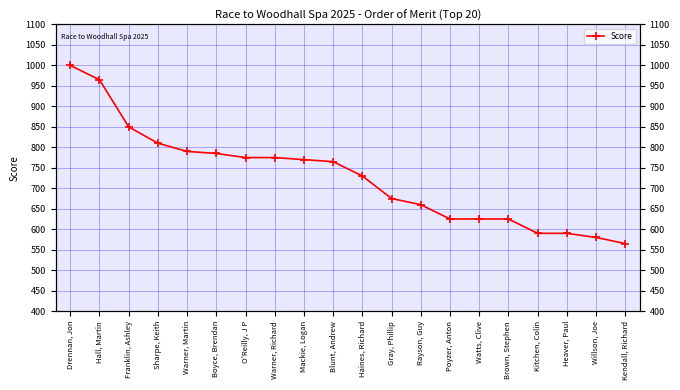

Between Brown, Stephen and Kendall, Richard, which is larger?

Brown, Stephen